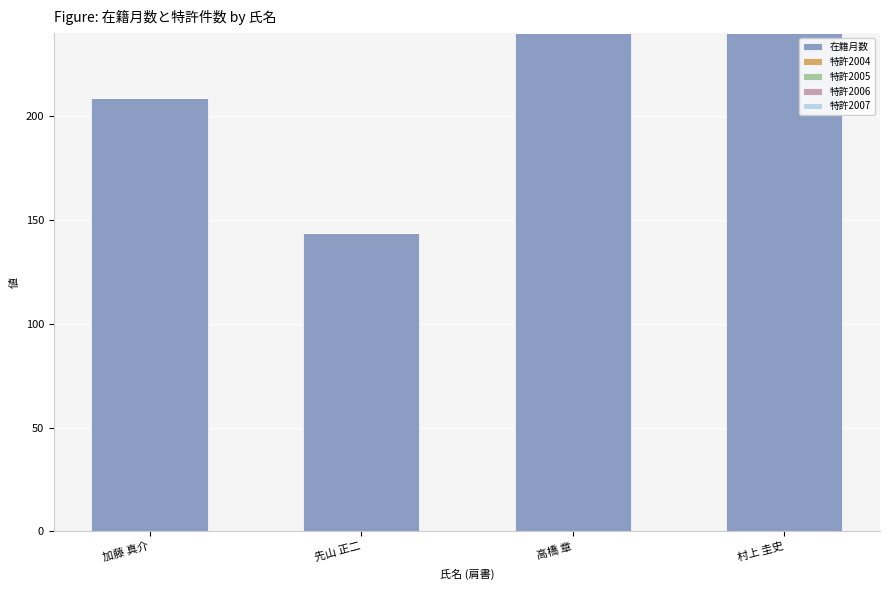

Reading right to left, extract all data points from this chart.

村上 圭史=240	高橋 章=240	先山 正二=144	加藤 真介=209